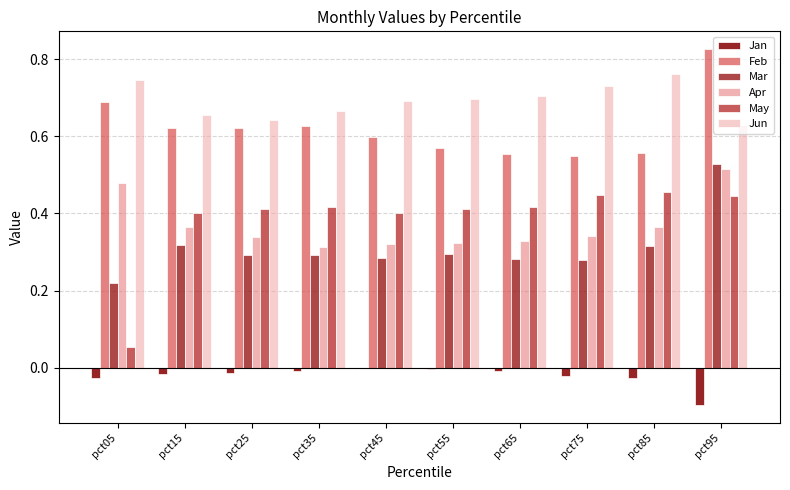

What is the difference between the maximum and minimum values in the Jun series?

0.1